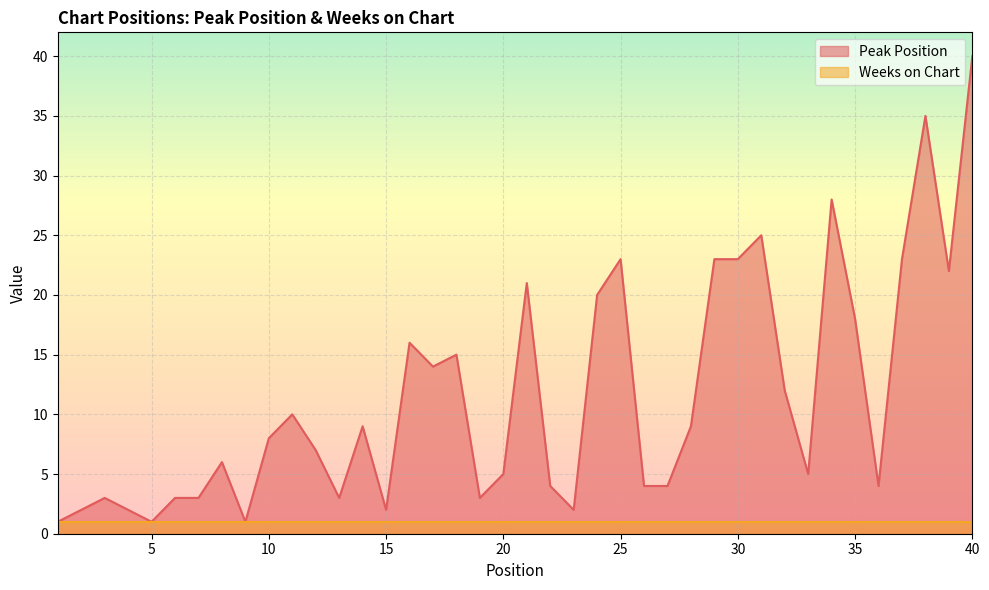

What is the smallest value displayed?

1